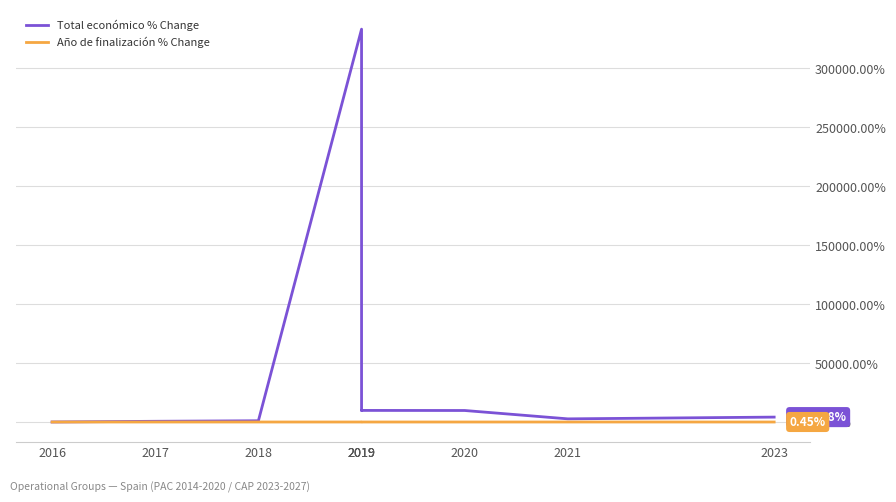

Is the value of Total económico % Change at 2019 greater than the value of Año de finalización % Change at 2019?

Yes